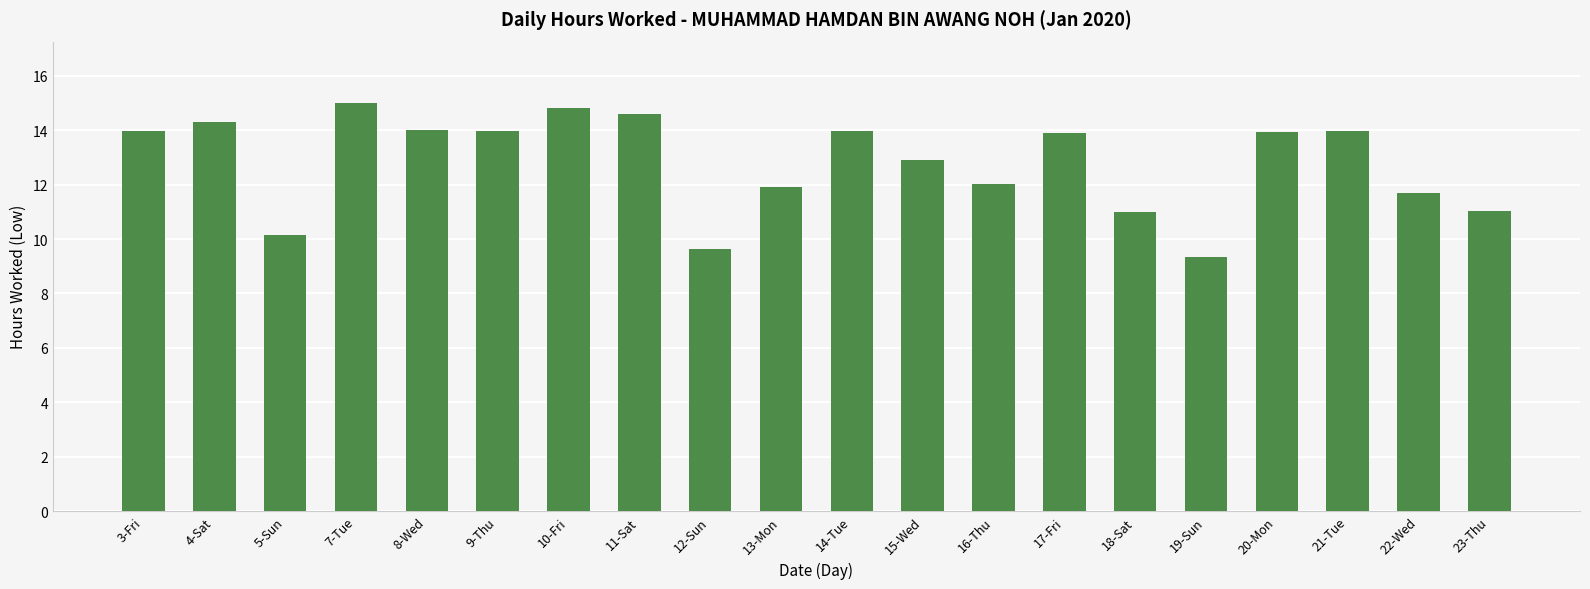

What is the change in value from 10-Fri to 21-Tue?

-0.8